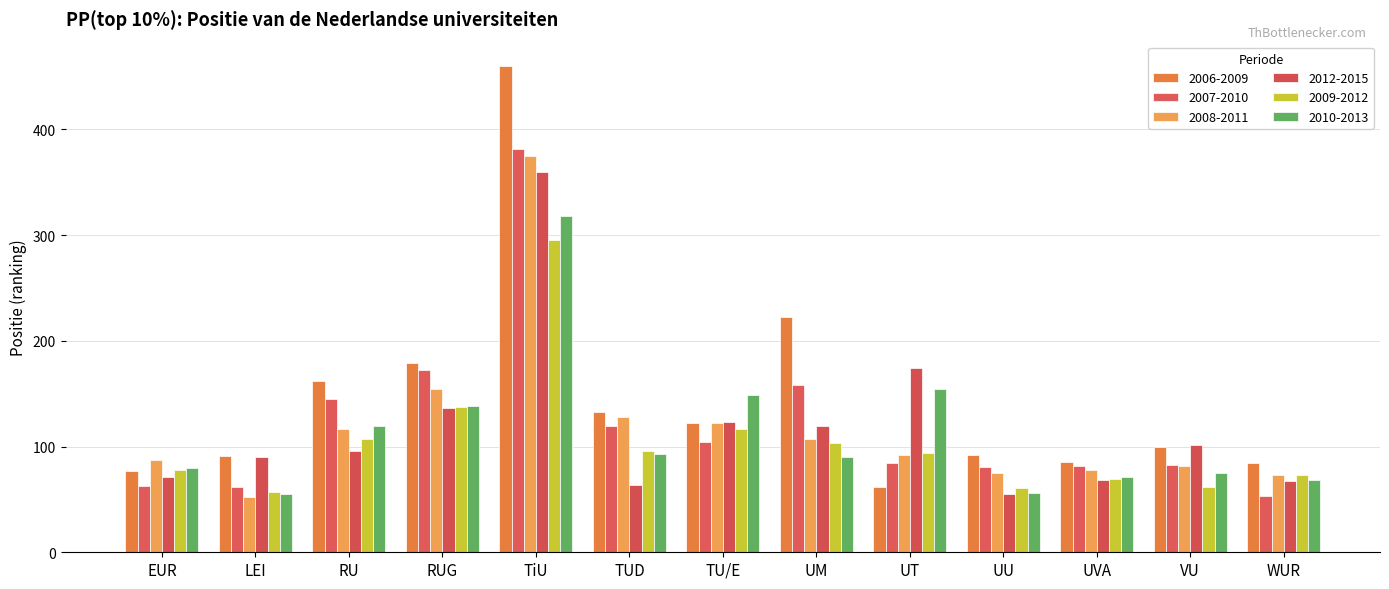

What is the sum of the 2010-2013 values at UVA and EUR?

151